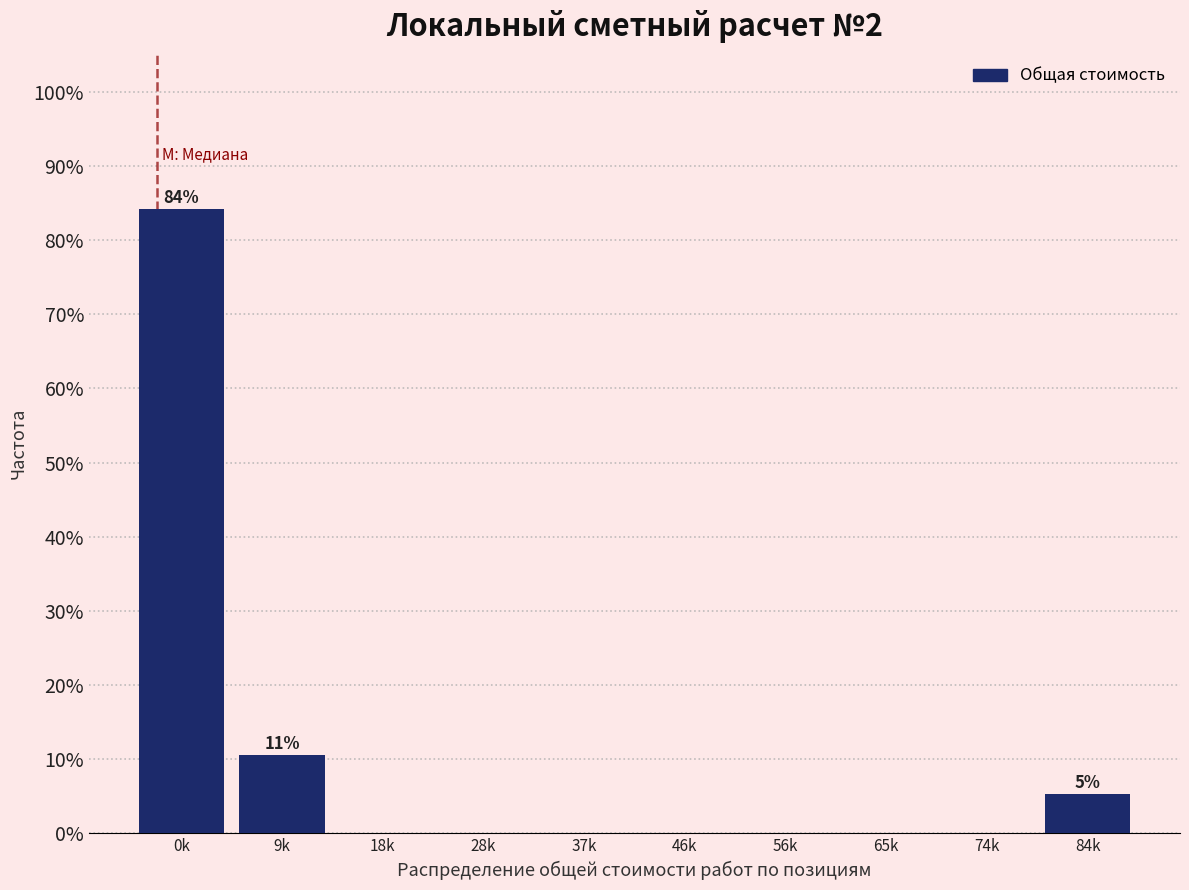

Reading left to right, list all the values displayed in this chart.

0k=84.2	9k=10.5	18k=0.0	28k=0.0	37k=0.0	46k=0.0	56k=0.0	65k=0.0	74k=0.0	84k=5.3